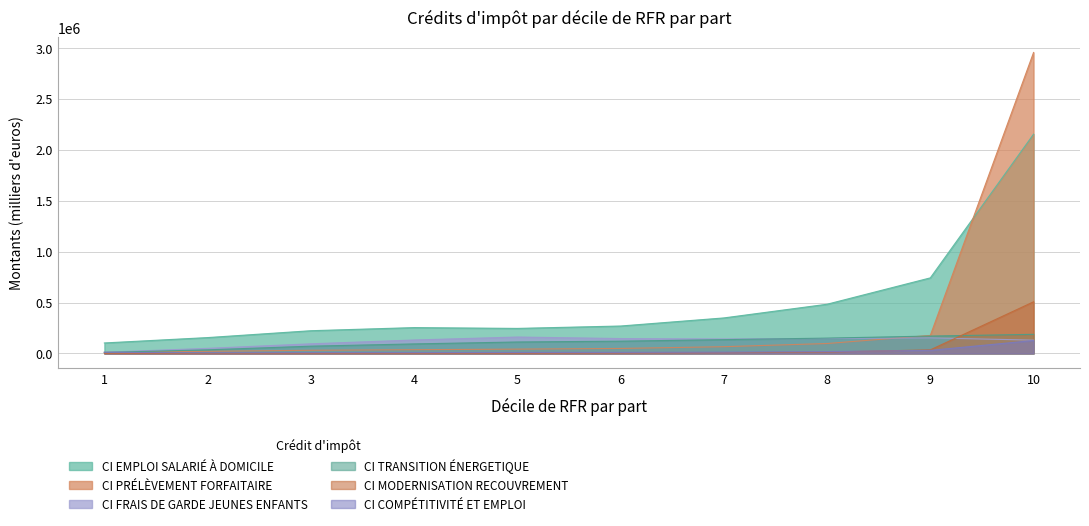

The CI COMPÉTITIVITÉ ET EMPLOI series shows 9303.4 at 5. True or false?

True